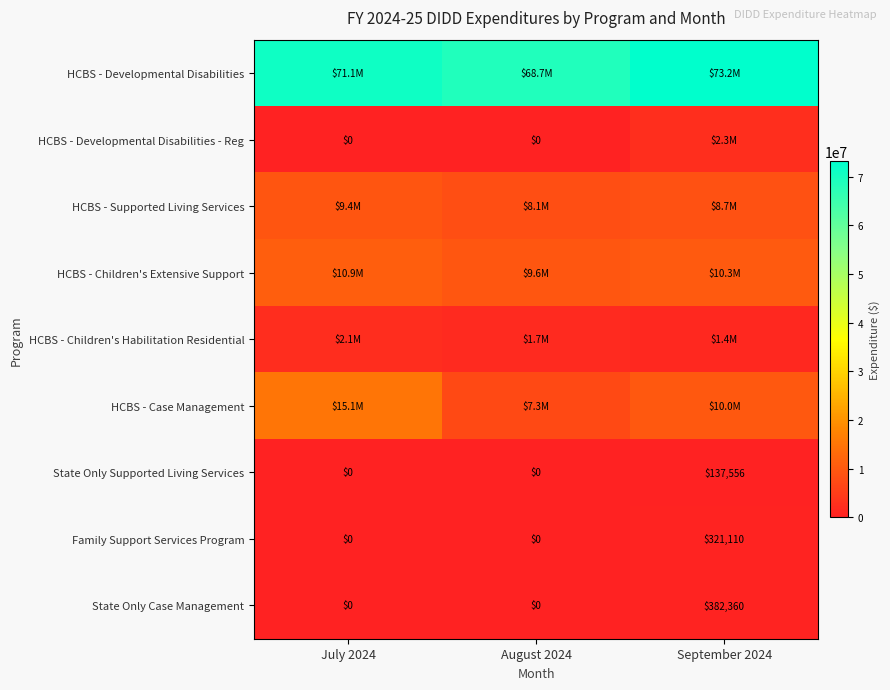

Rank the series by their maximum value, from highest to lowest.

HCBS - Developmental Disabilities, HCBS - Case Management, HCBS - Children's Extensive Support, HCBS - Supported Living Services, HCBS - Developmental Disabilities - Reg, HCBS - Children's Habilitation Residential, State Only Case Management, Family Support Services Program, State Only Supported Living Services